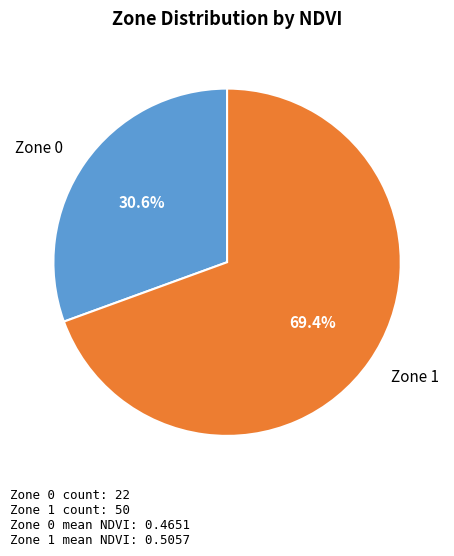

Is it true that Zone 0 is 45% of the pie?

False